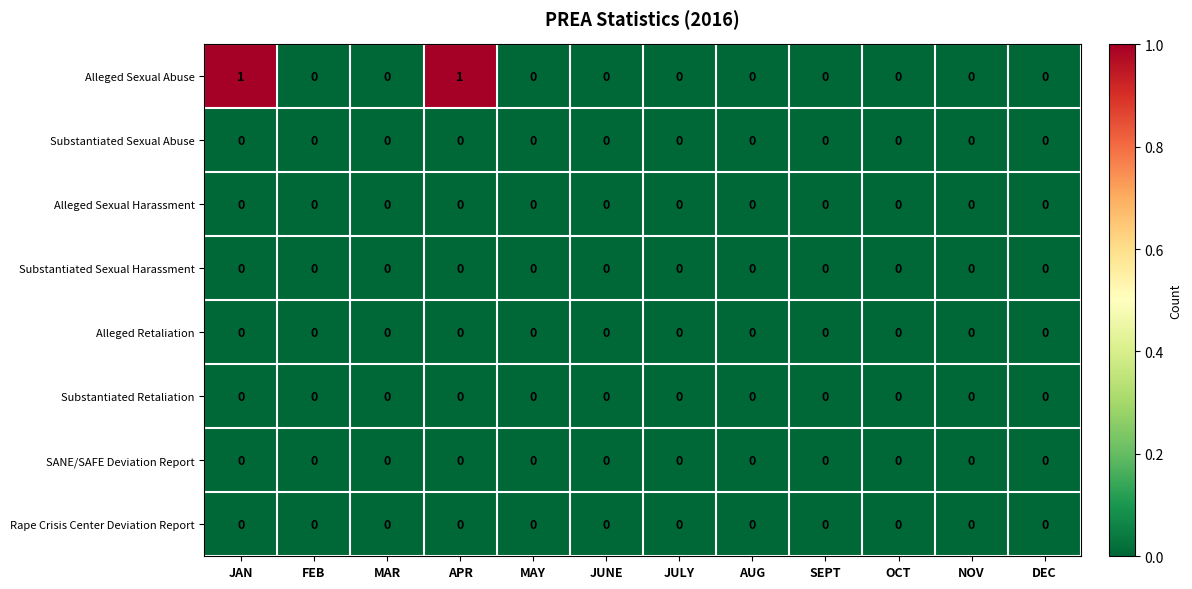

True or false: Rape Crisis Center Deviation Report has a value of 0 at MAY.

True